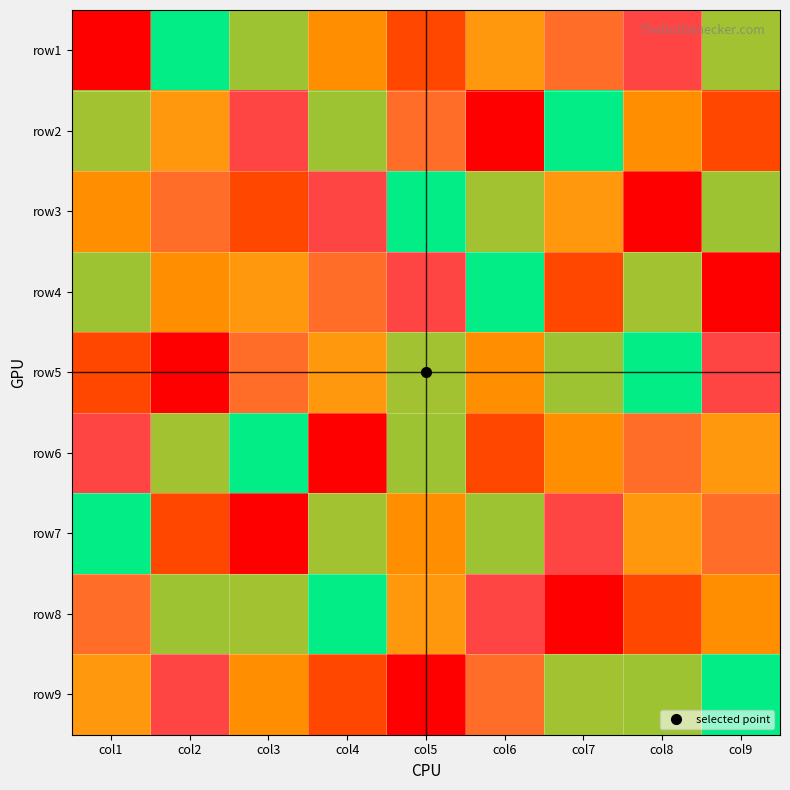

Count the number of categories in the chart.

9